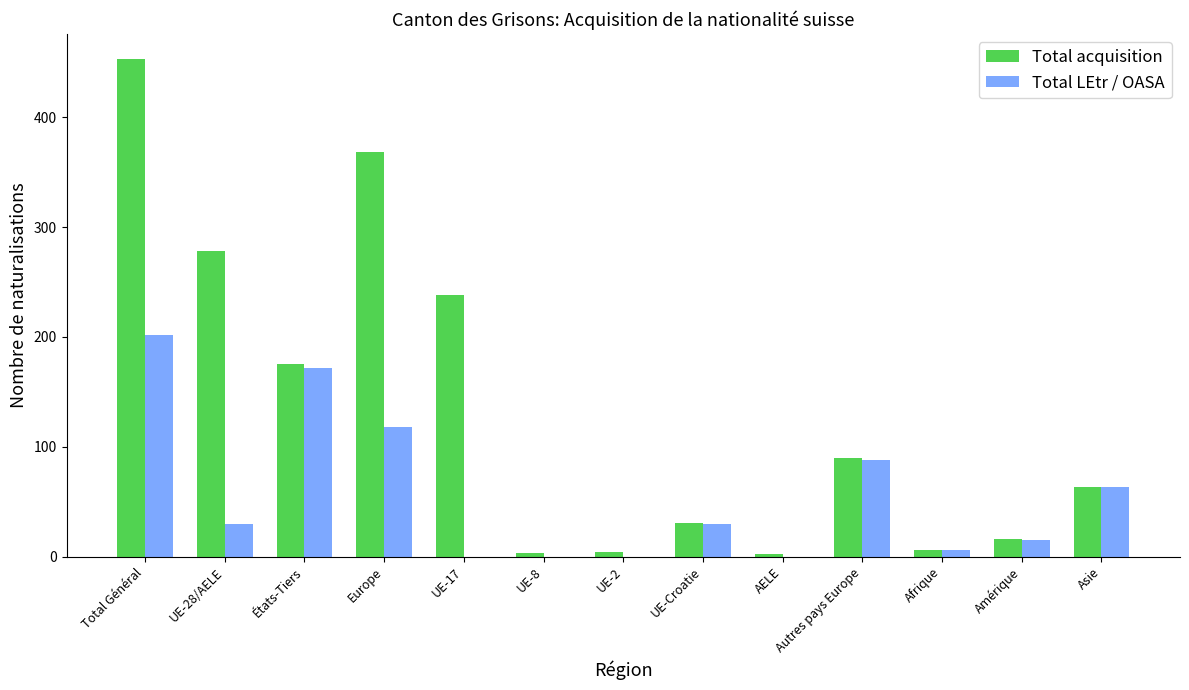

Is it true that Total acquisition equals 90 at Autres pays Europe?

True